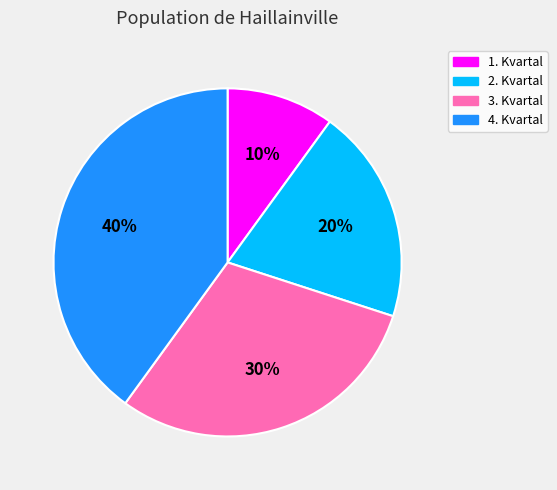

Which category has the biggest portion of the pie?

4. Kvartal